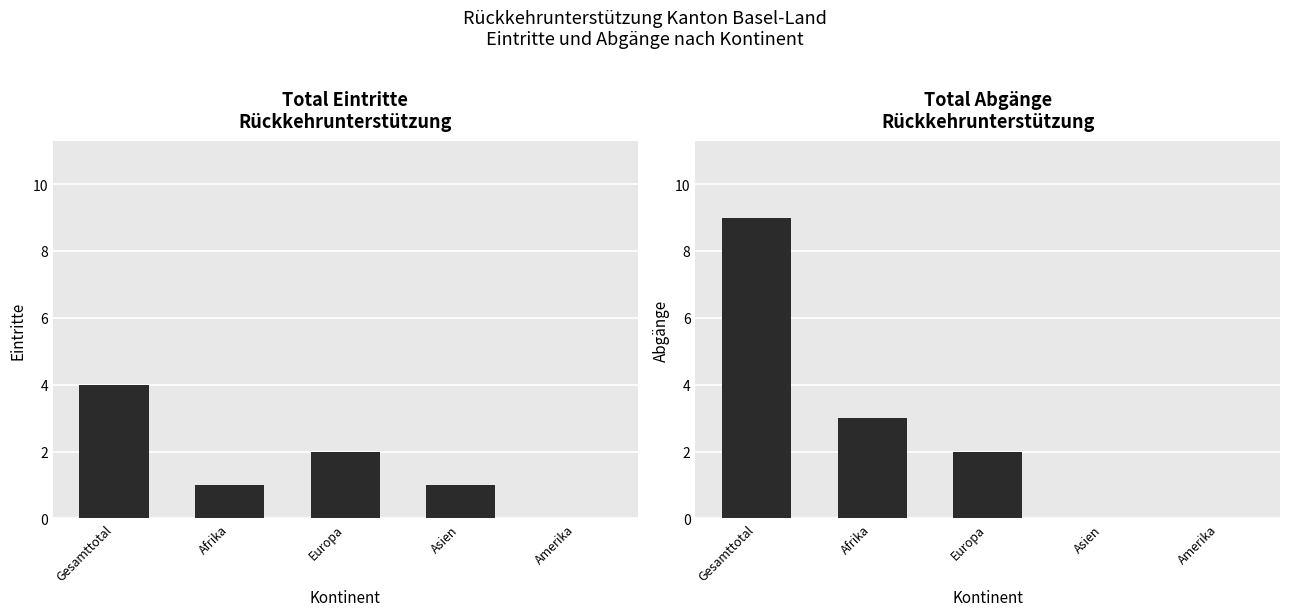

Count the Total Eintritte values in the range 1 to 2.

3